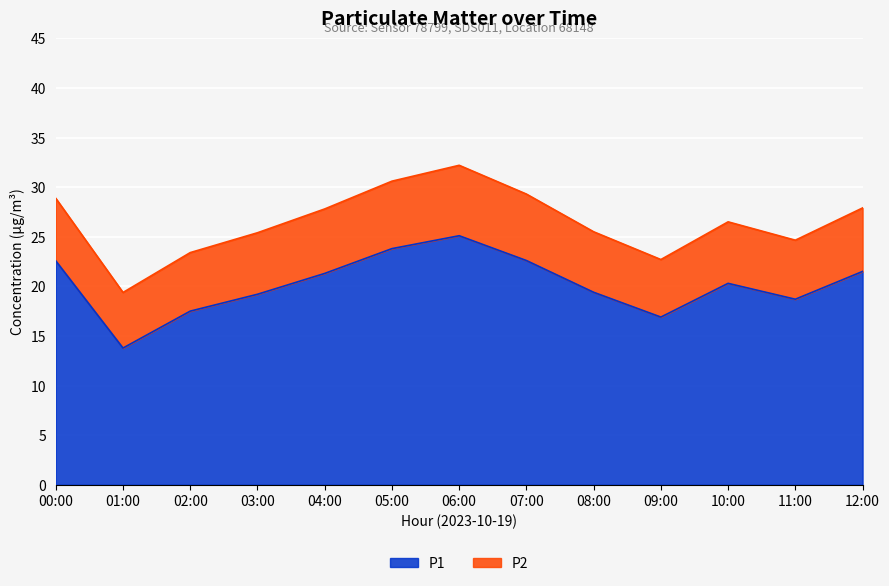

True or false: P1 and P2 intersect in this chart.

False